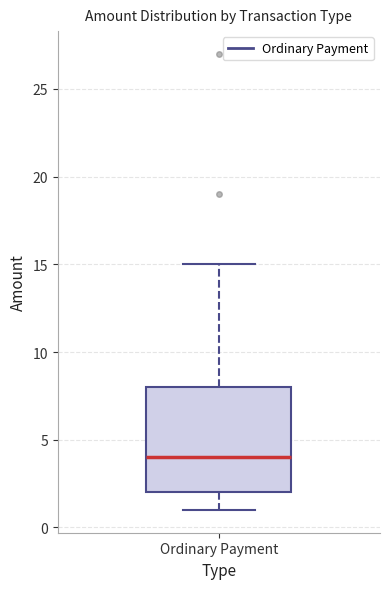

Read this box plot against the y-axis: the position of the median line, the range covered by the box, and the ends of both whiskers. The values are not printed on the chart, so give them approximately, as read against the axis.

median 4, box 2 to 8, whiskers 1 to 15